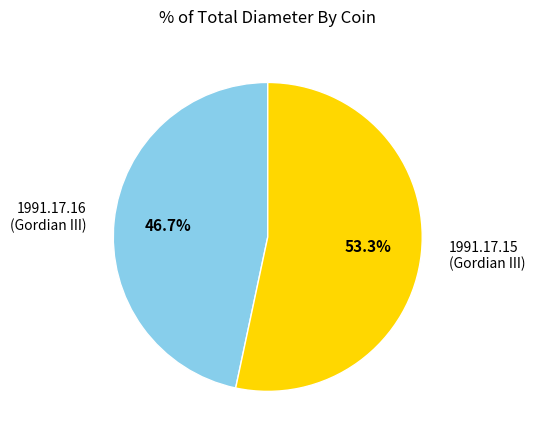

What percentage is NOT represented by 1991.17.16 (Gordian III)?

53.3%